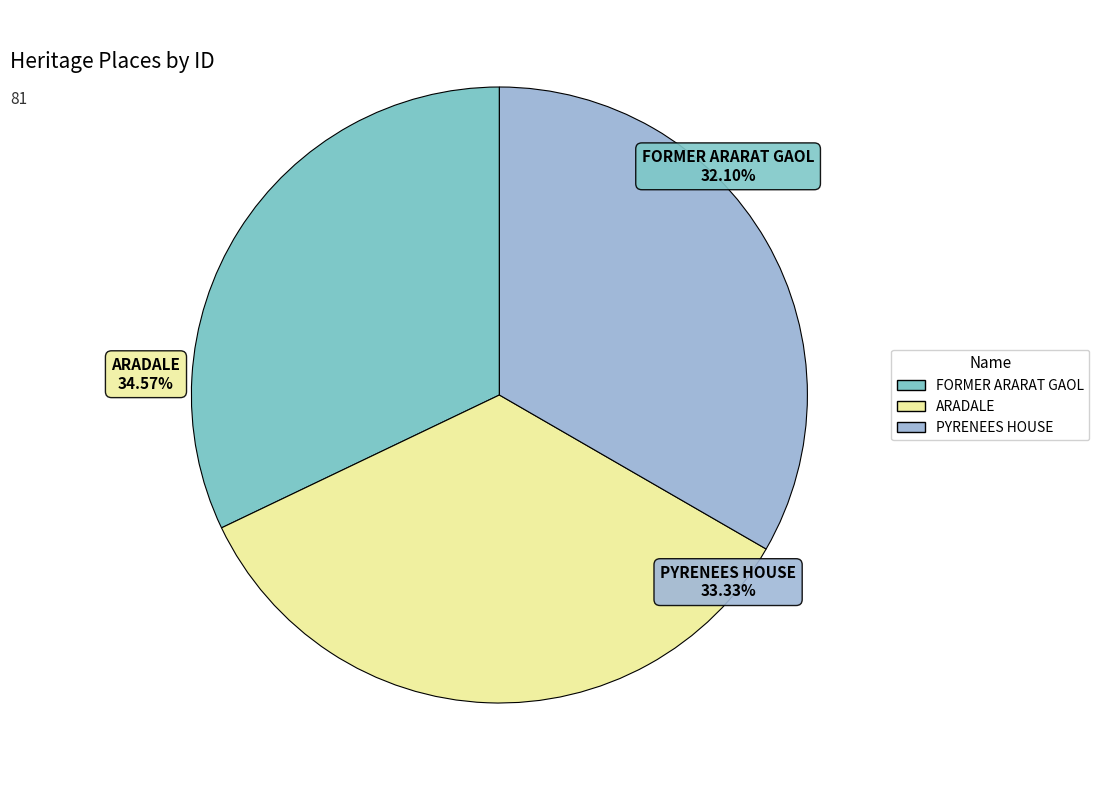

What portion of the pie excludes PYRENEES HOUSE?

66.7%